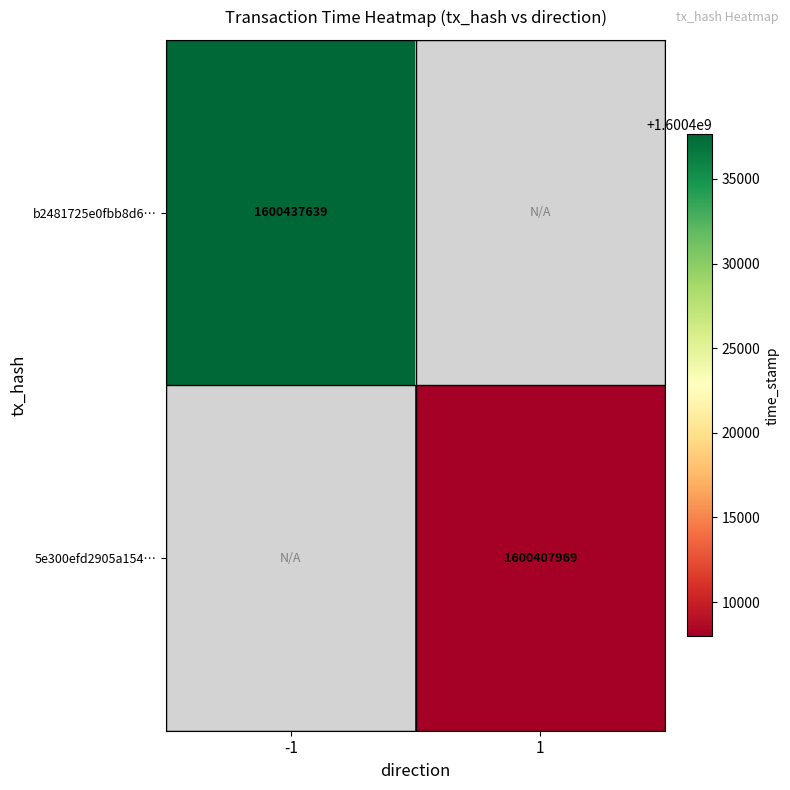

True or false: 5e300efd2905a154… has a value of 2238698161 at 1.

False